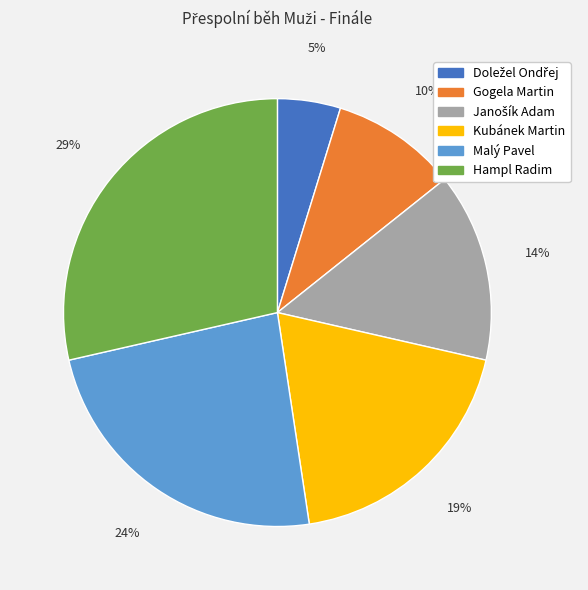

Which slice is the largest?

Hampl Radim